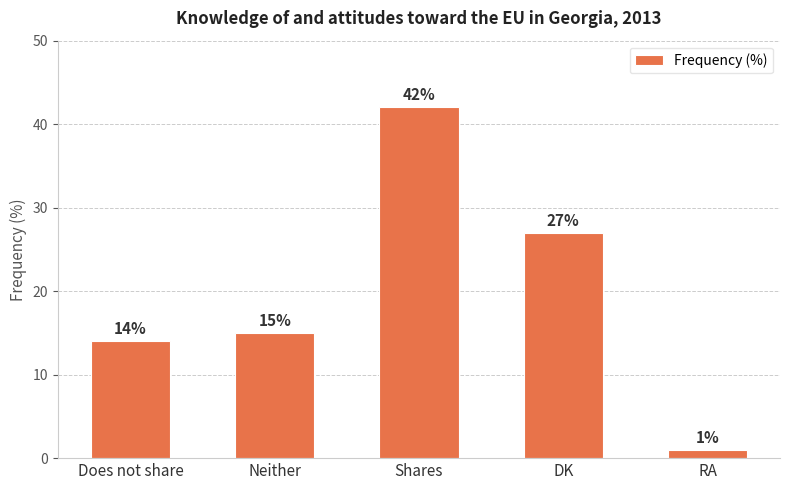

Reading left to right, list all the values displayed in this chart.

Does not share=14	Neither=15	Shares=42	DK=27	RA=1